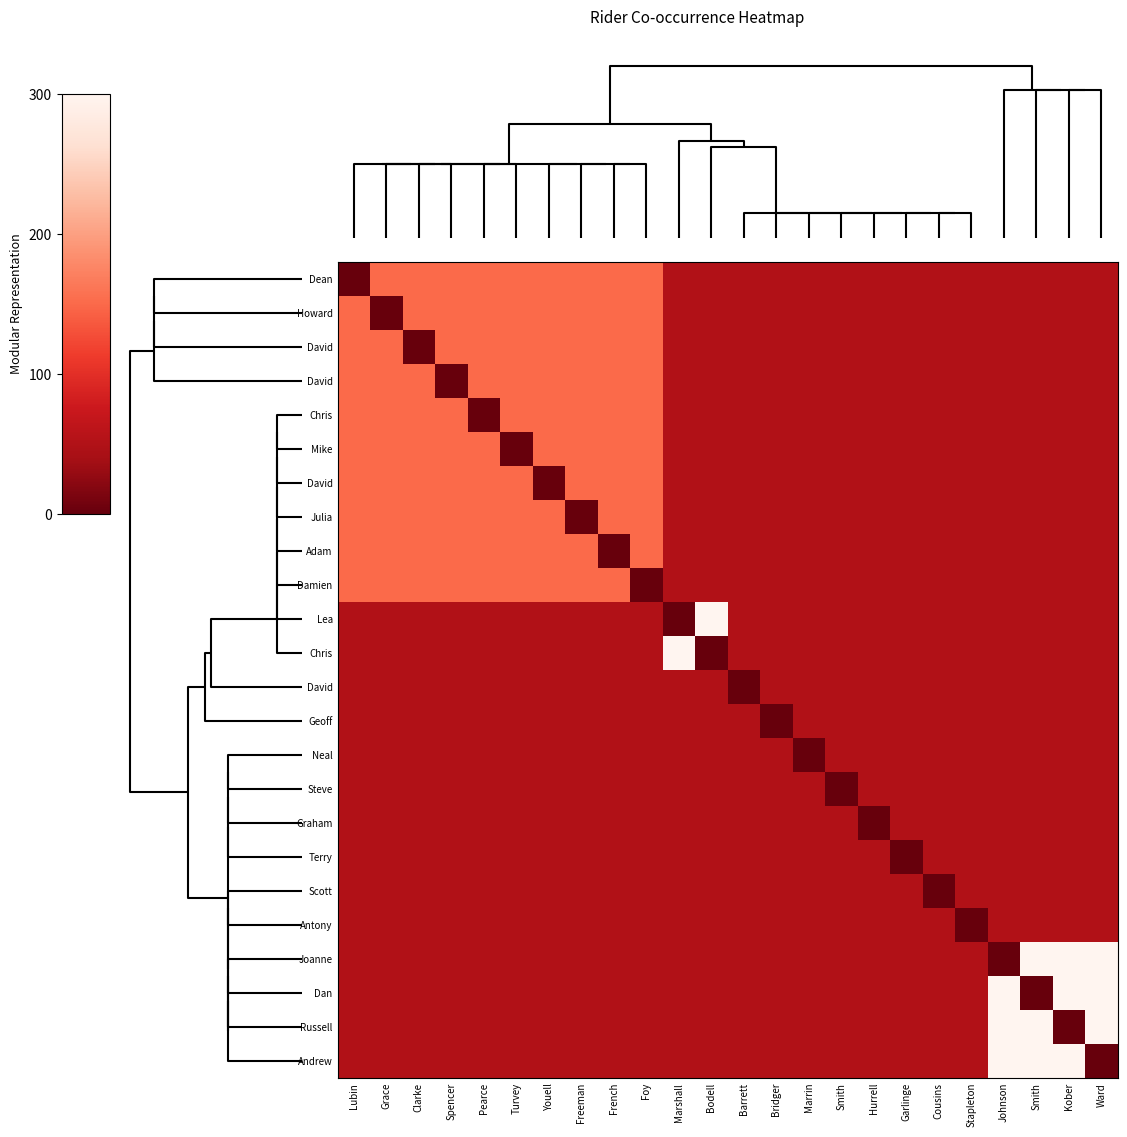

How many categories are shown in the chart?

24